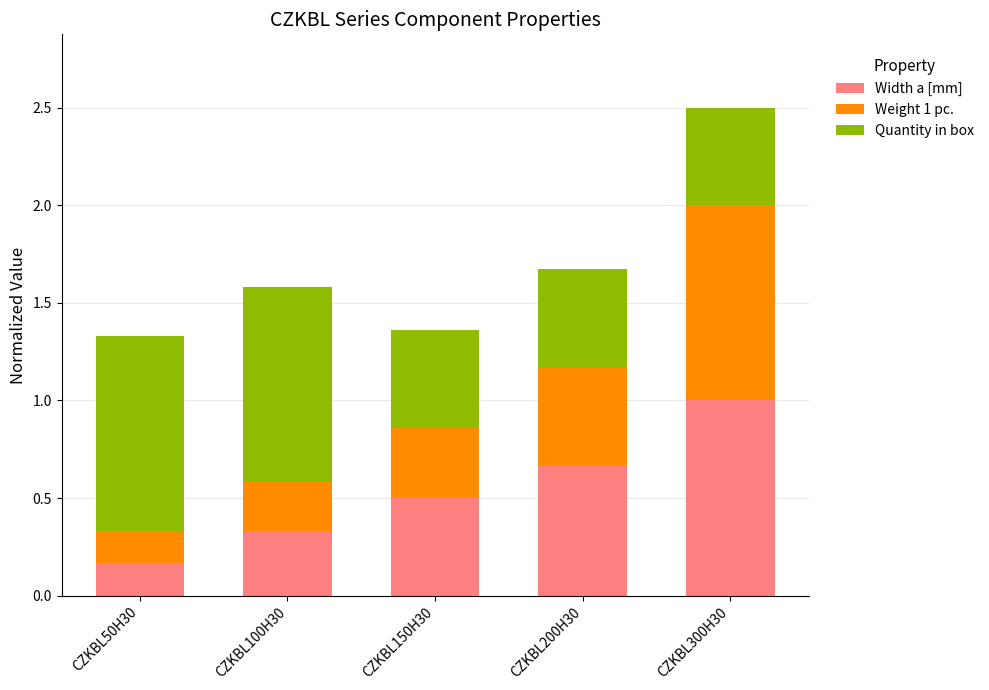

What is the total value across all series at CZKBL150H30?

1.4